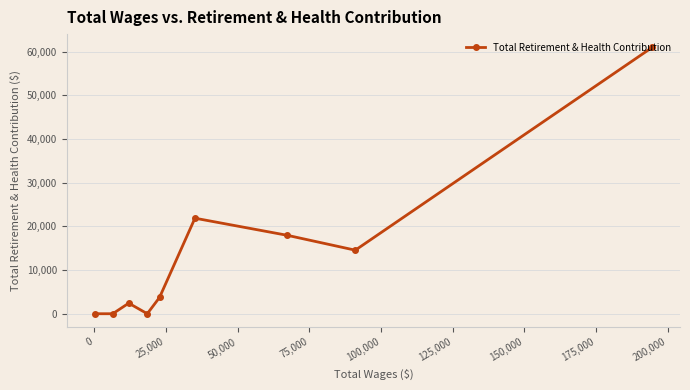

What is the maximum value shown in the chart?

60959